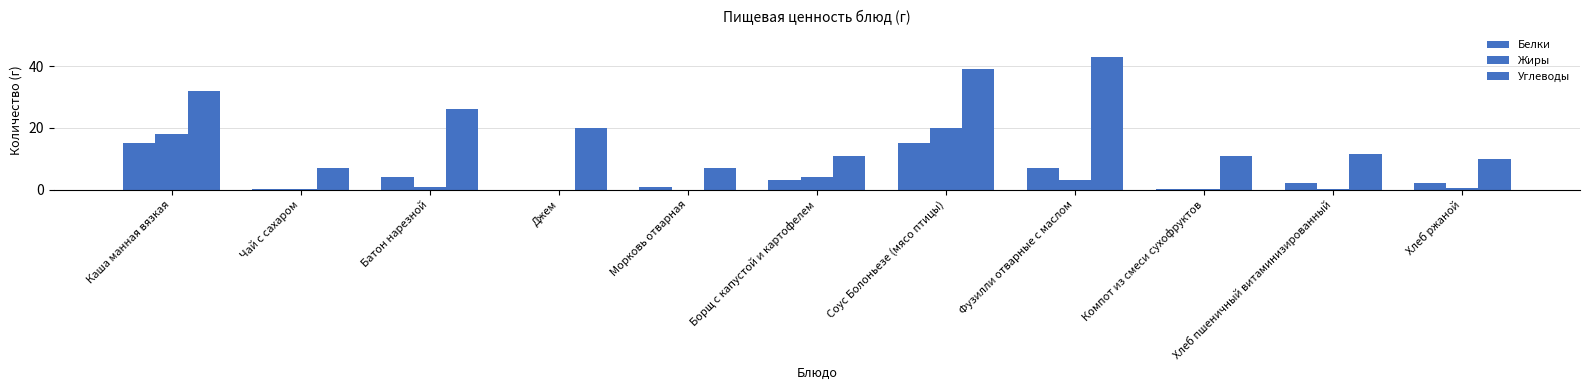

The value of Углеводы at Компот из смеси сухофруктов is 19.3. True or false?

False